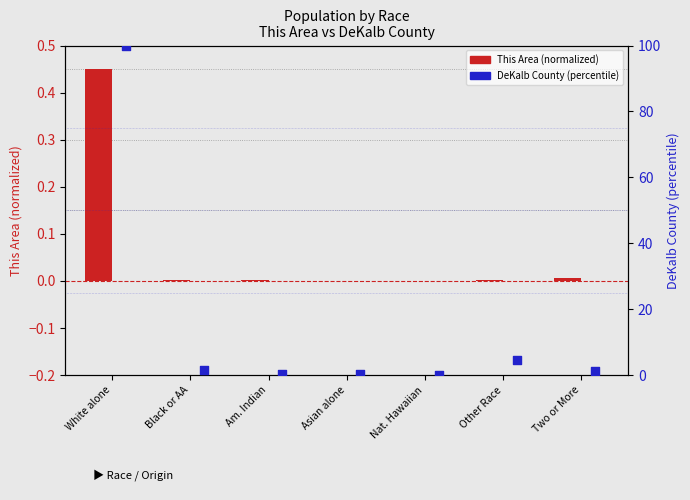

Is the value of This Area (normalized) at Nat. Hawaiian greater than the value of DeKalb County (percentile) at Black or AA?

No